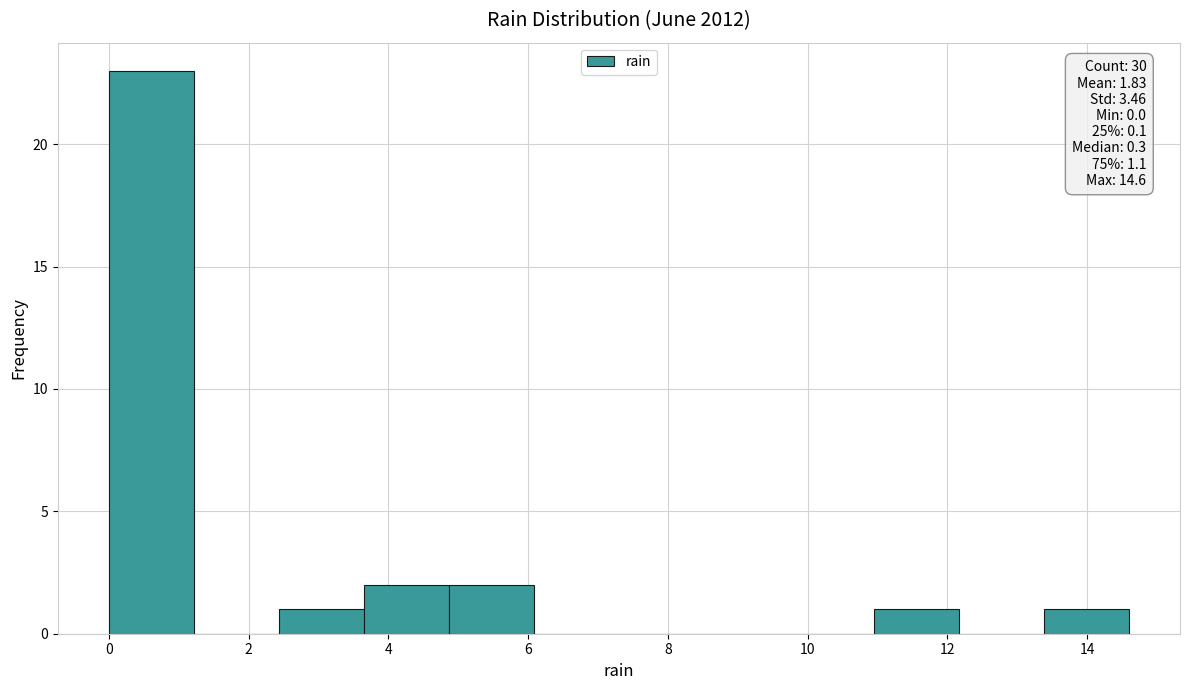

Which range on the x-axis has the tallest bar?

0.0 to 1.2